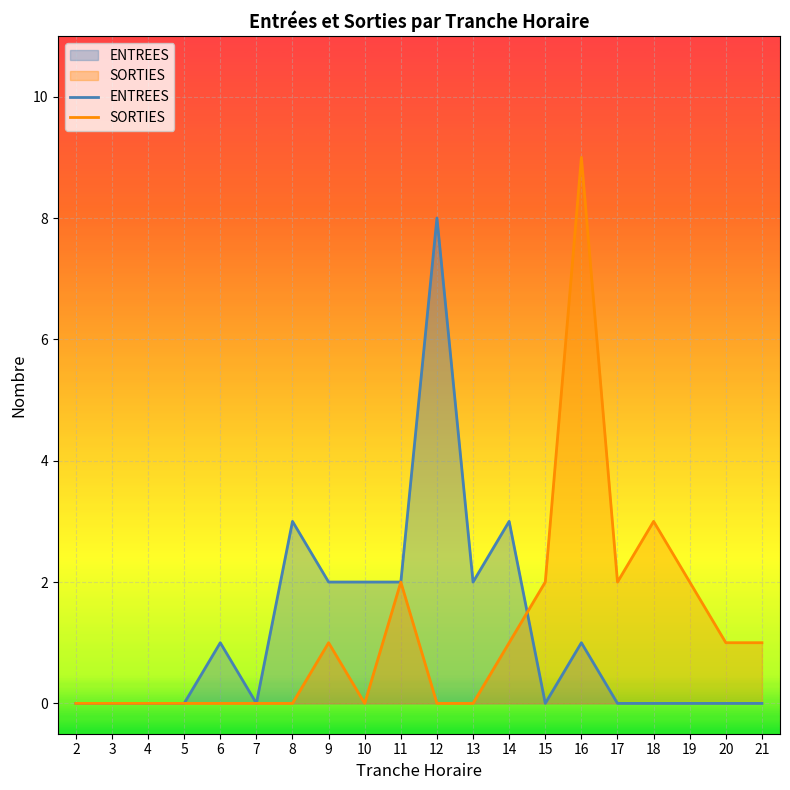

True or false: SORTIES and ENTREES cross at least once.

True